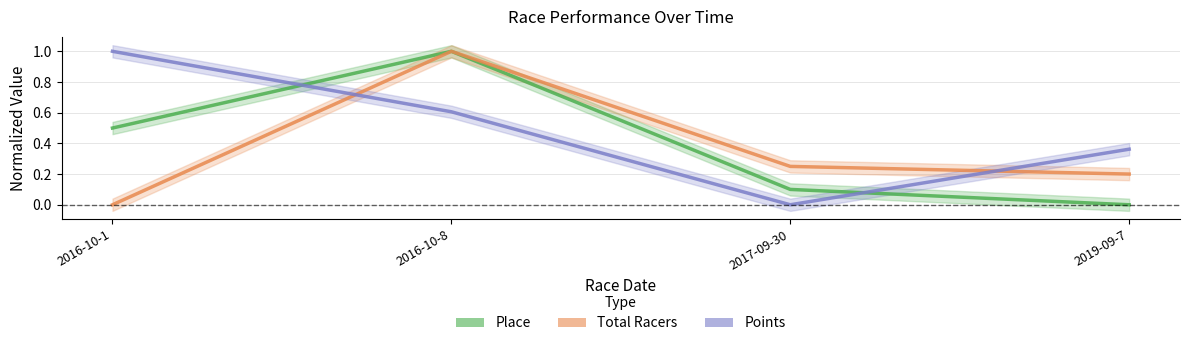

Between which two adjacent categories do Points and Total Racers first intersect?

2016-10-1 and 2016-10-8